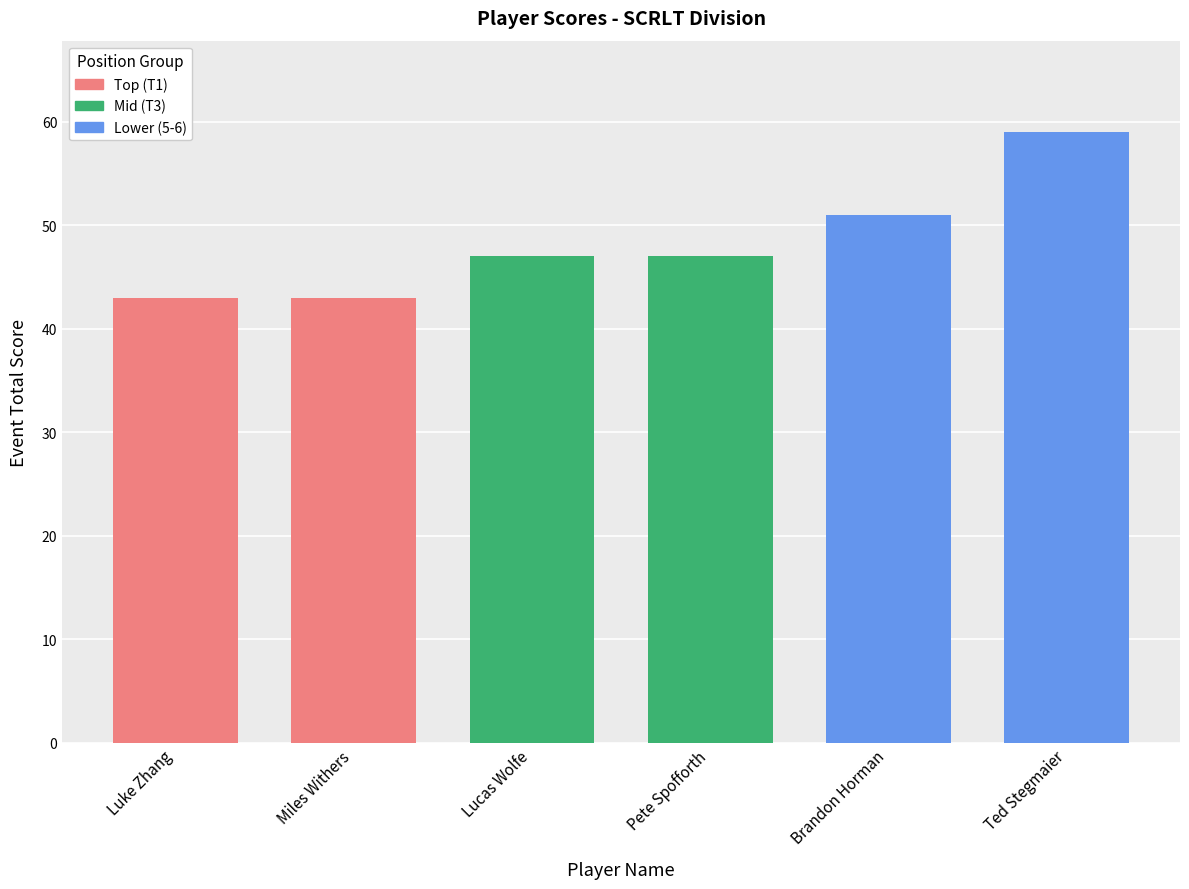

Rank the categories by value from lowest to highest.

Luke Zhang, Miles Withers, Lucas Wolfe, Pete Spofforth, Brandon Horman, Ted Stegmaier